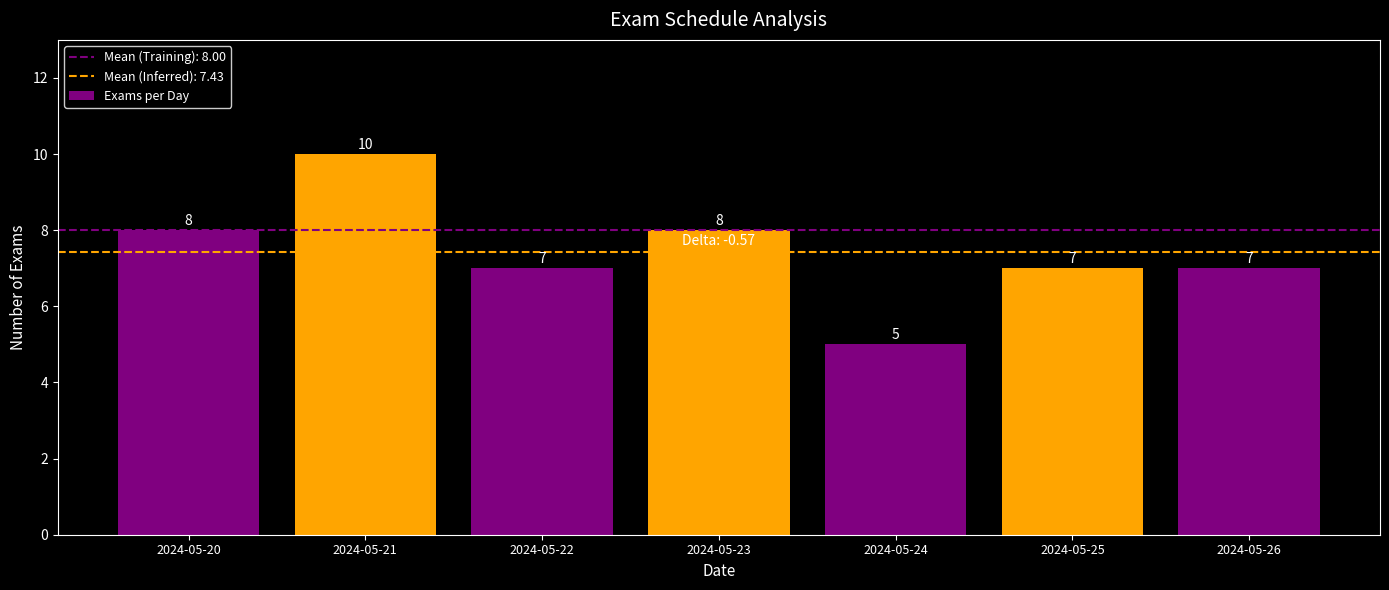

At which label does the data first exceed 7?

2024-05-20